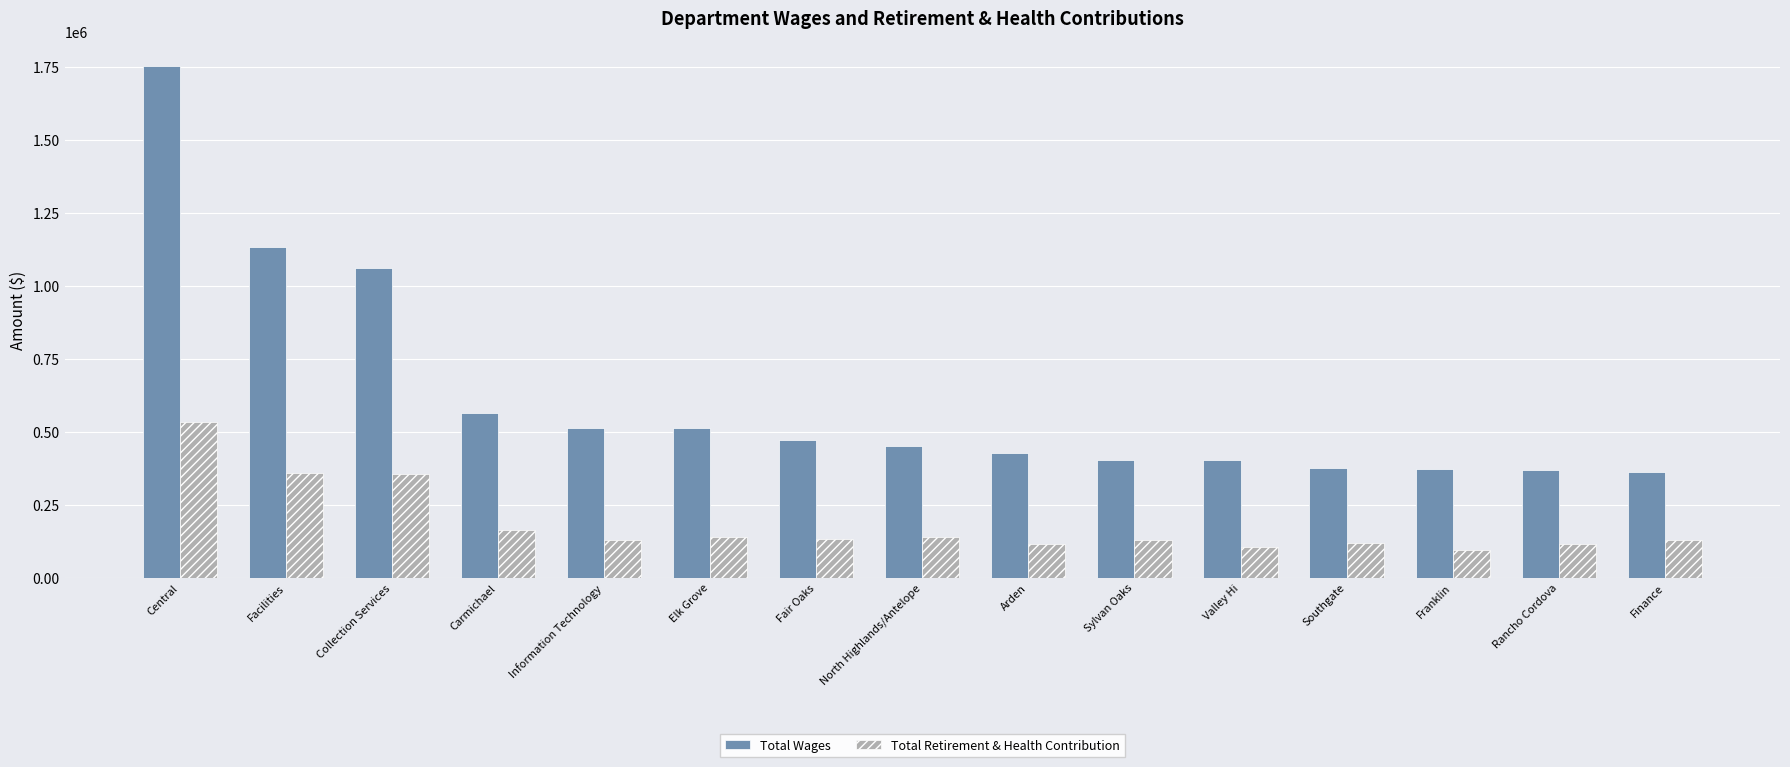

What is the difference between the maximum and minimum values in the Total Wages series?

1388700